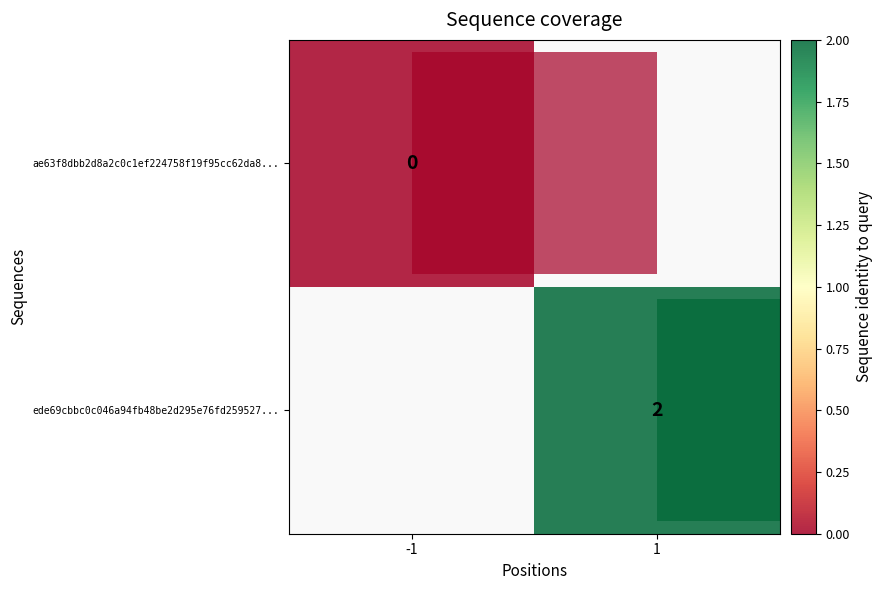

True or false: ede69cbbc0c046a94fb48be2d295e76fd259527... has a value of 2.6 at 1.

False